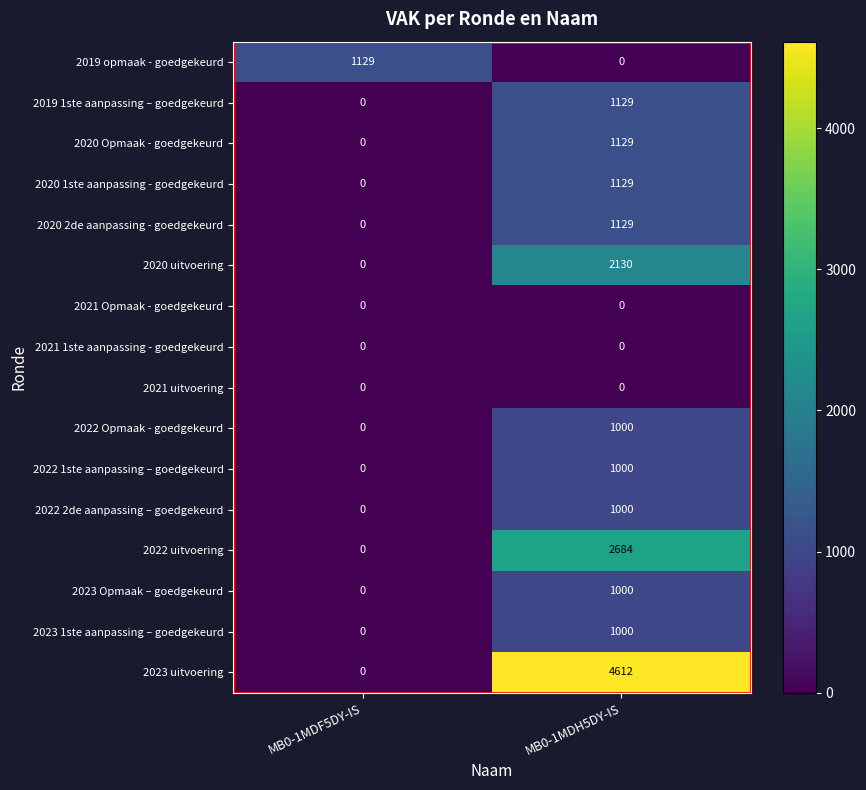

How many data points does each series have?

2